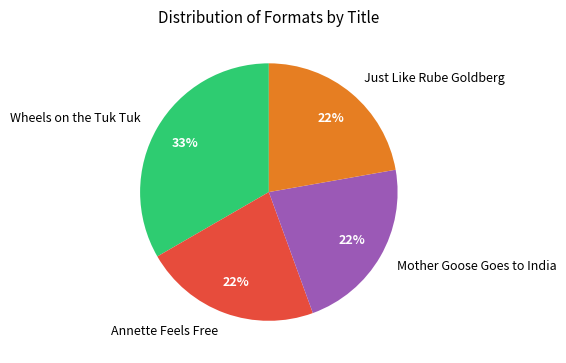

Is the sum of Annette Feels Free and Mother Goose Goes to India greater than half?

No